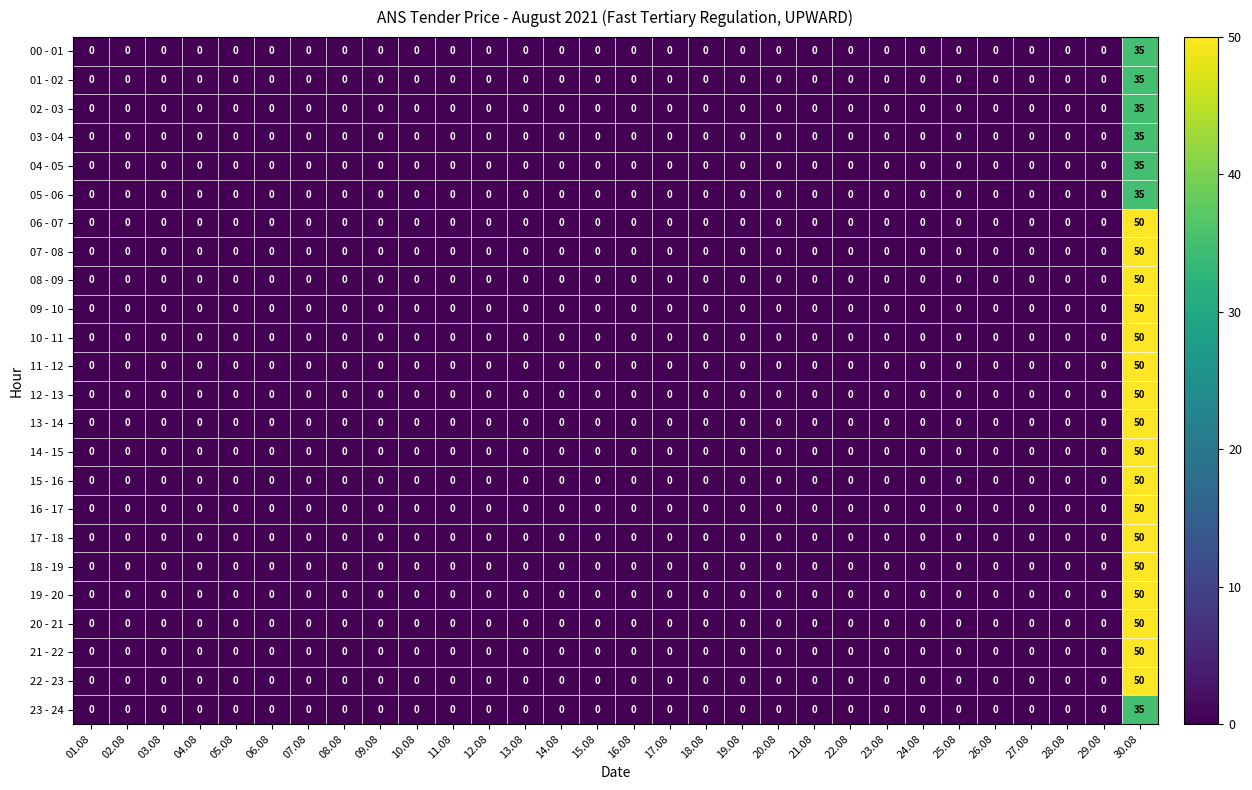

The value of 09 - 10 at 09.08 is 0. True or false?

True